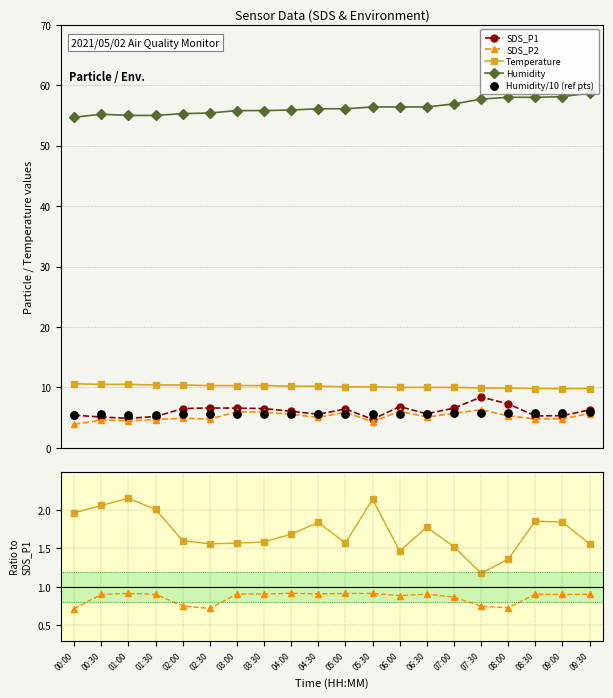

What is the value of the Temperature point at the 7th from the left?

10.3